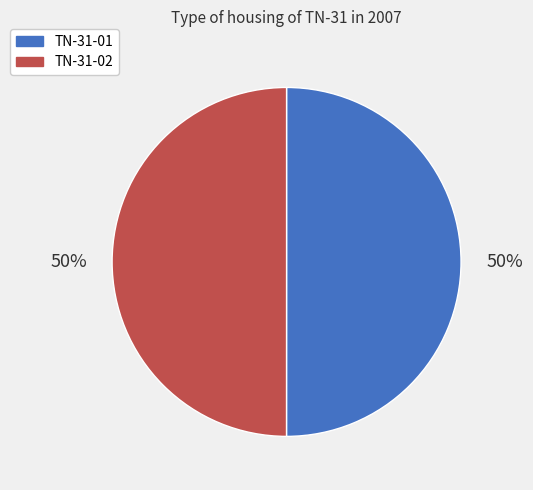

Is the sum of TN-31-02 and TN-31-01 greater than half?

Yes